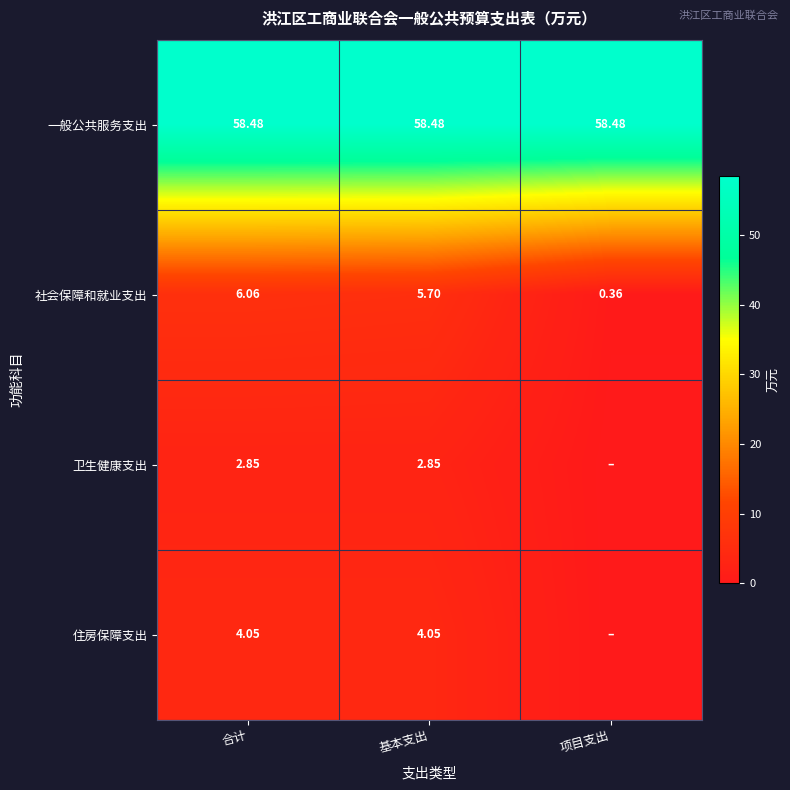

What is the difference between the highest and lowest values at 项目支出?

58.5